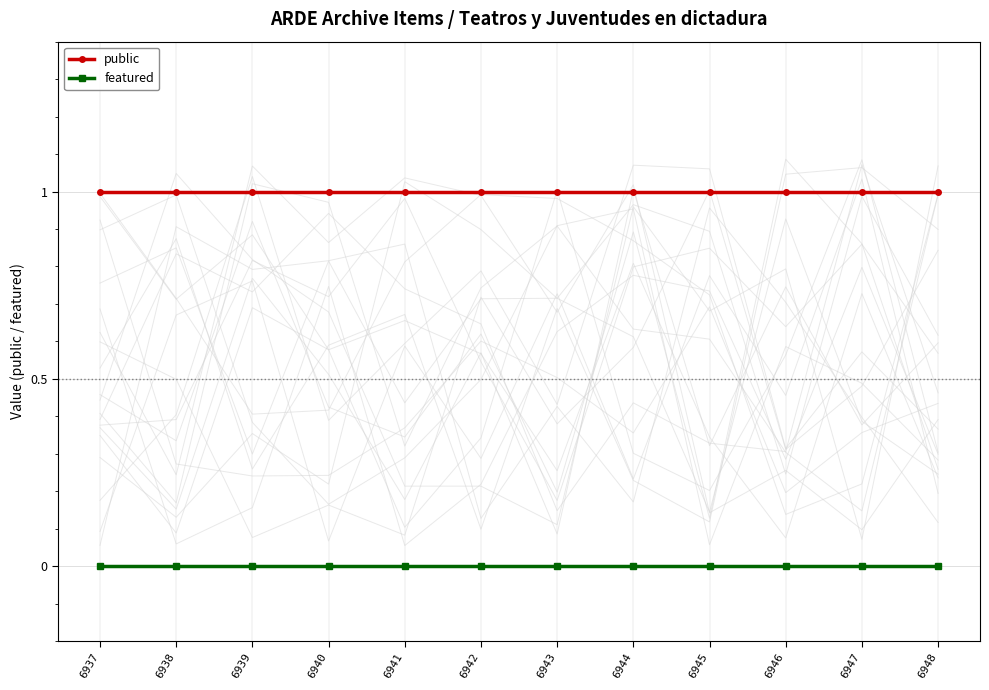

What is the value of the public point at the 3rd from the left?

1